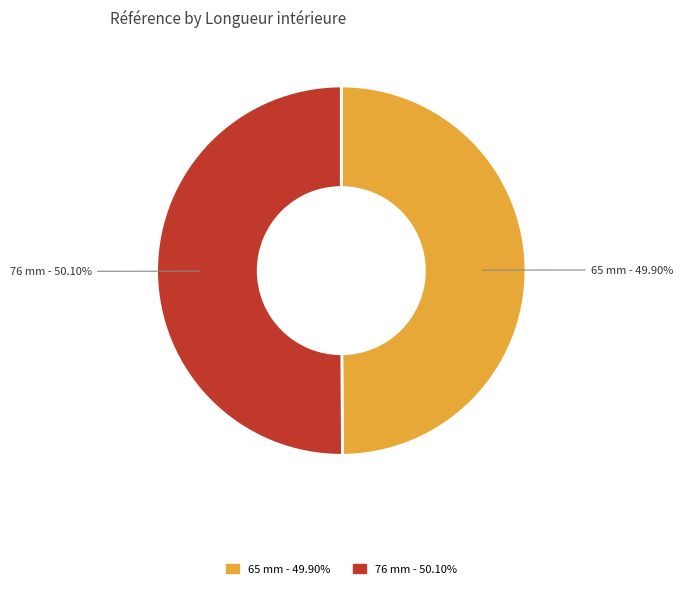

How many segments does this pie chart have?

2